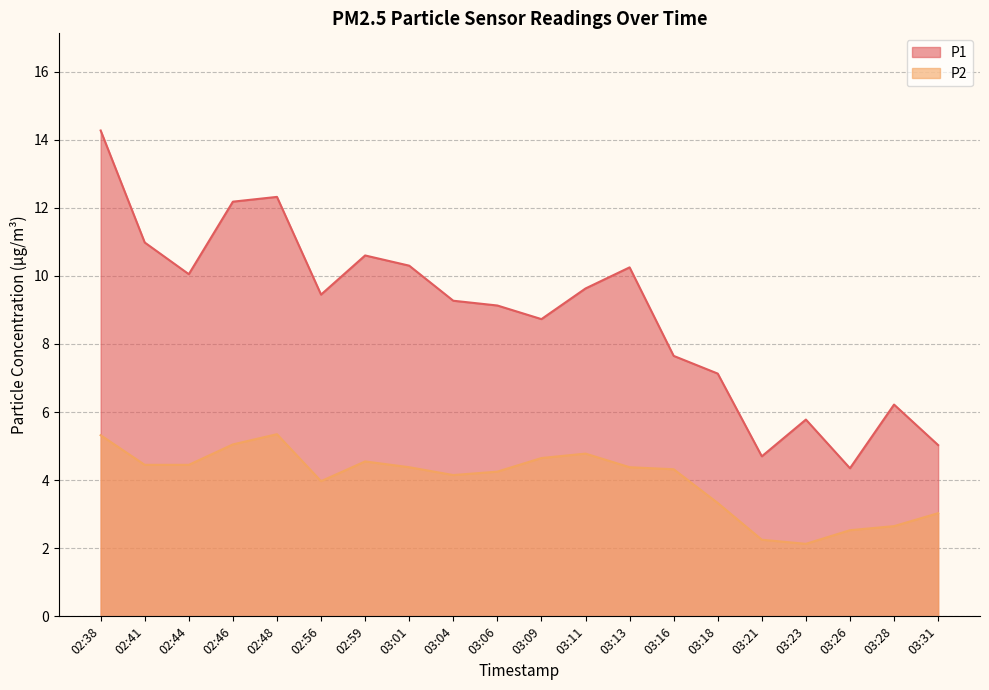

Rank the series by their maximum value, from highest to lowest.

P1, P2